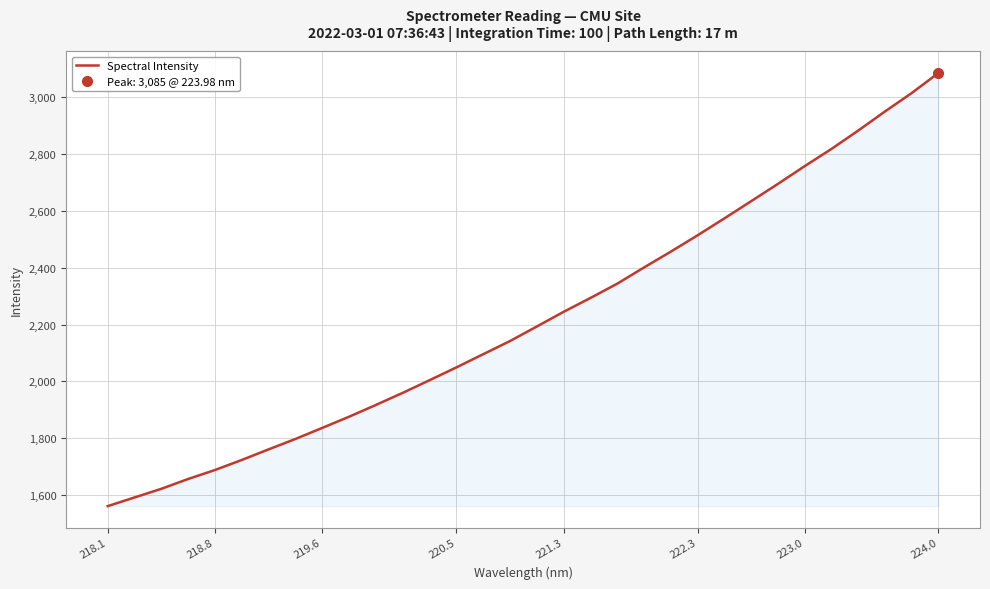

Does the chart display data point markers on the line(s)?

No